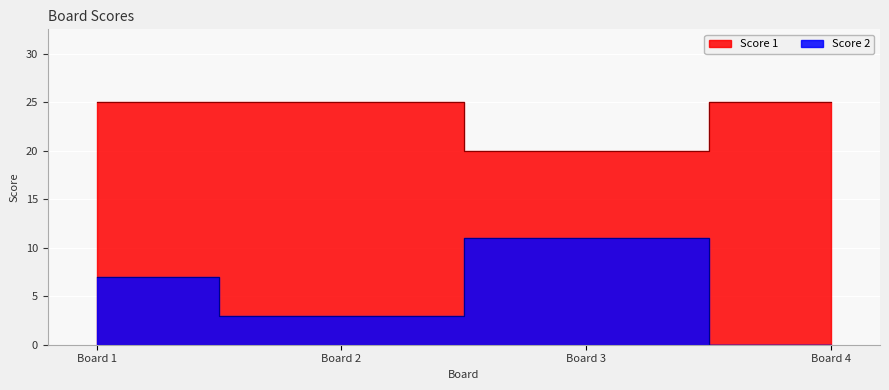

Count the Score 1 values in the range 25 to 26.

3